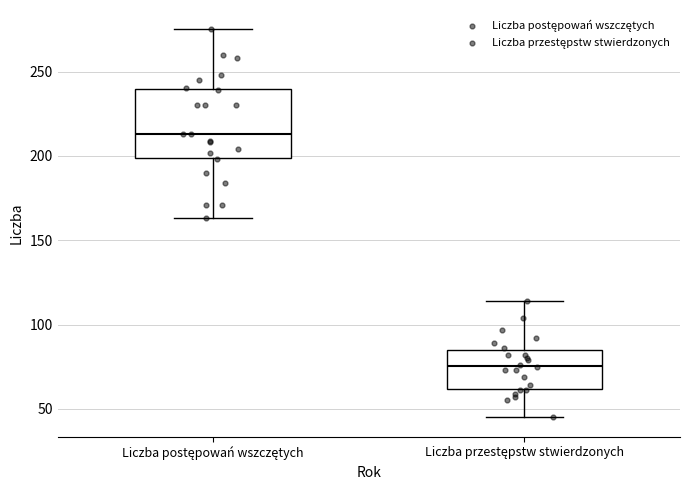

Comparing the boxes themselves (not the whiskers), which one is the tallest?

Liczba postępowań wszczętych